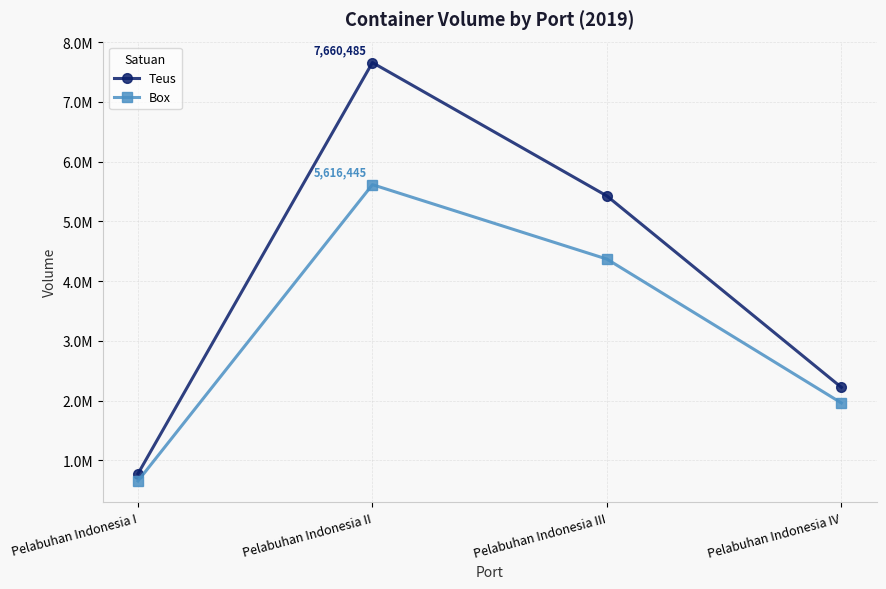

True or false: Teus has more than 2 interior local peaks.

False